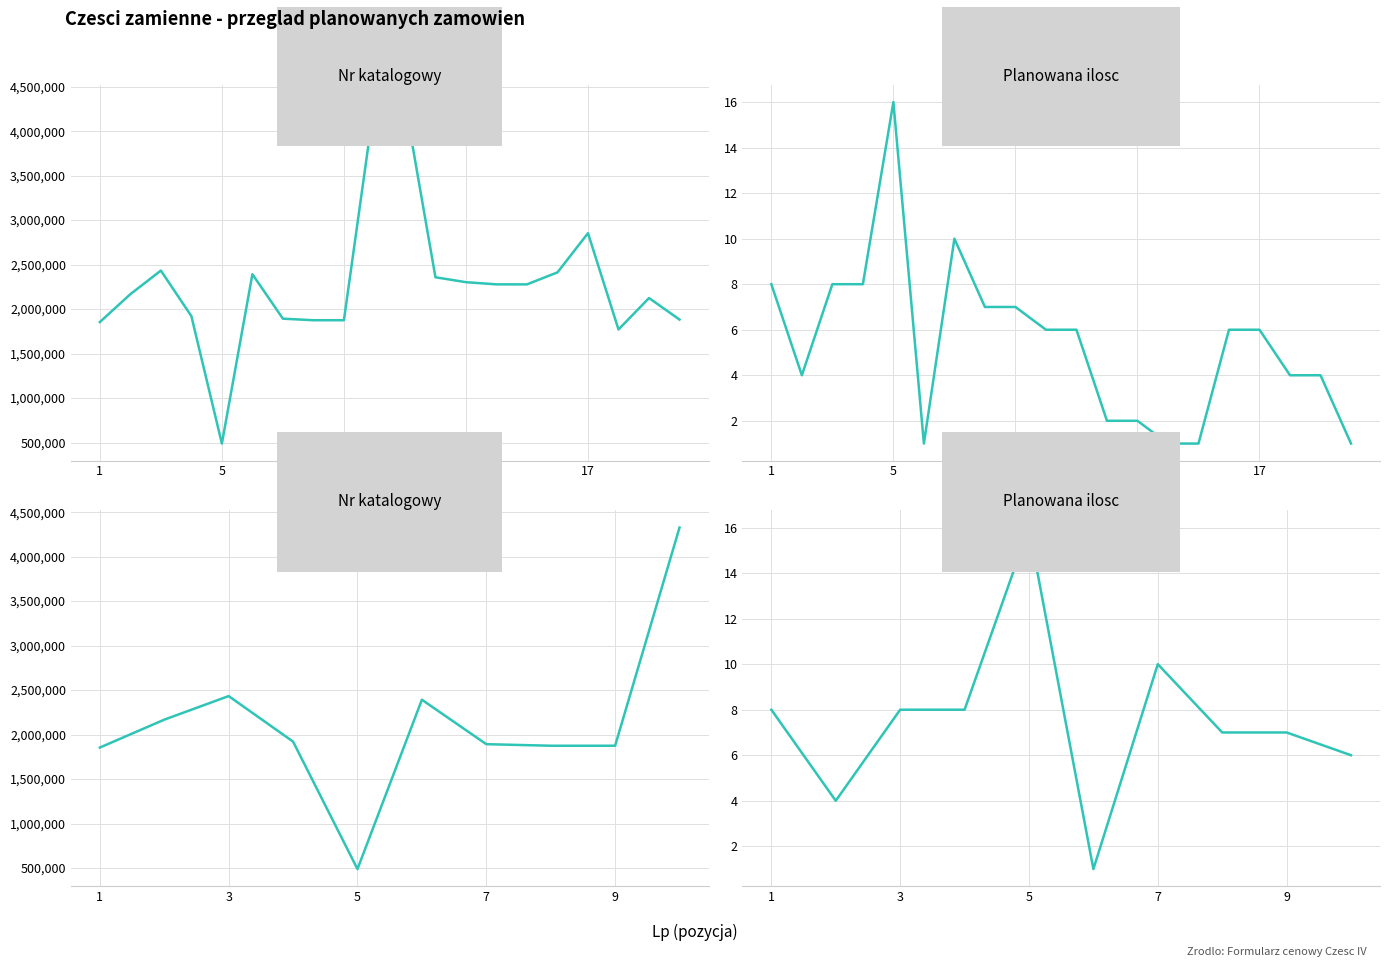

At how many categories does at least one series exceed 2642368?

1